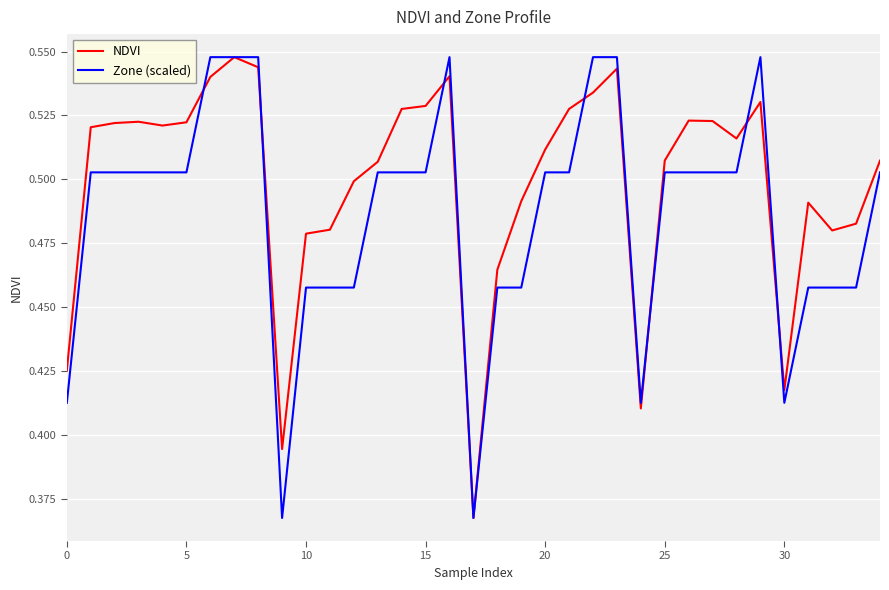

At how many categories does at least one series exceed 0?

35